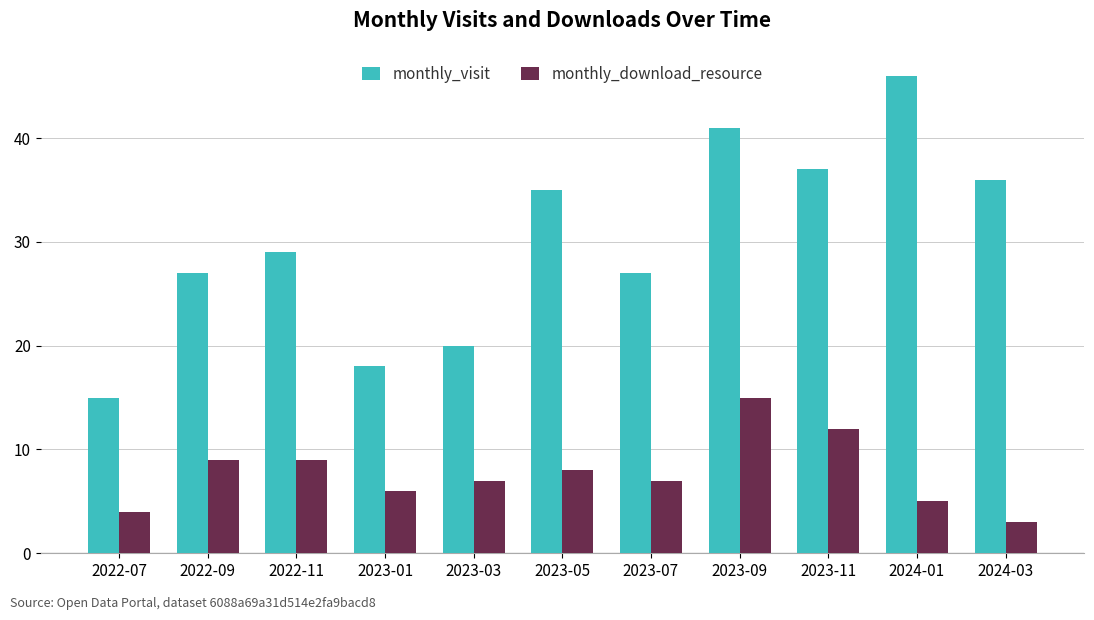

Is the value of monthly_download_resource at 2023-05 greater than the value of monthly_visit at 2023-01?

No